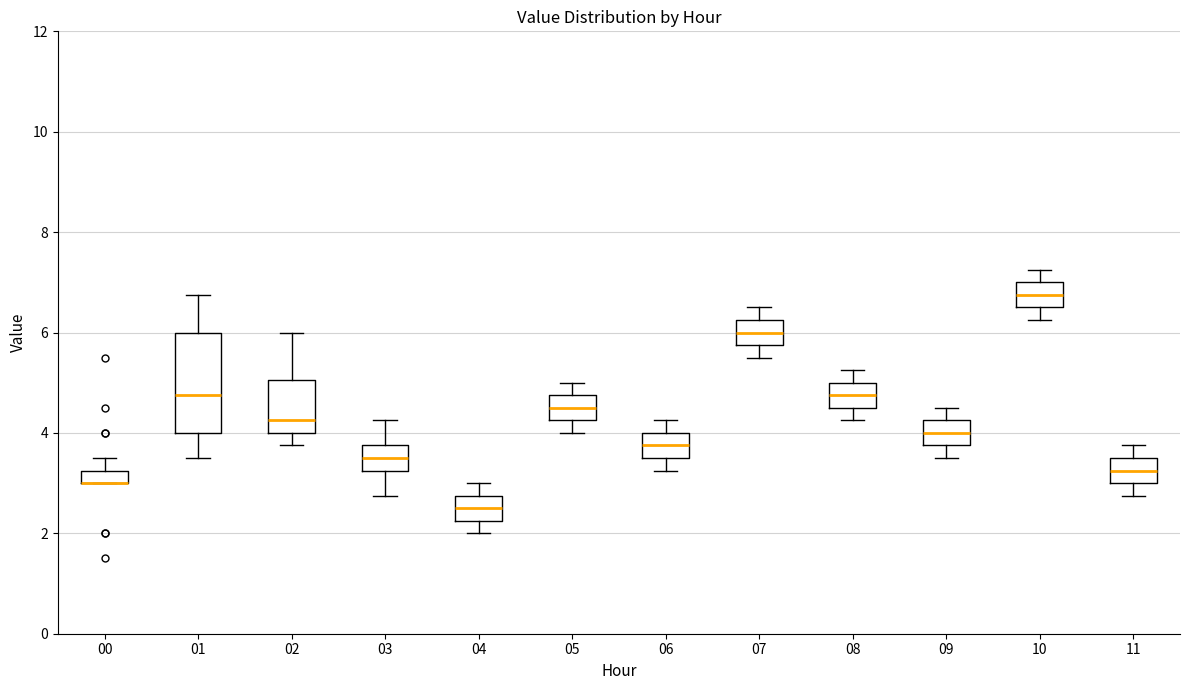

Where does the upper whisker of the box at x = 04 end on the y-axis? The values are not printed on the chart, so give them approximately, as read against the axis.

3.0